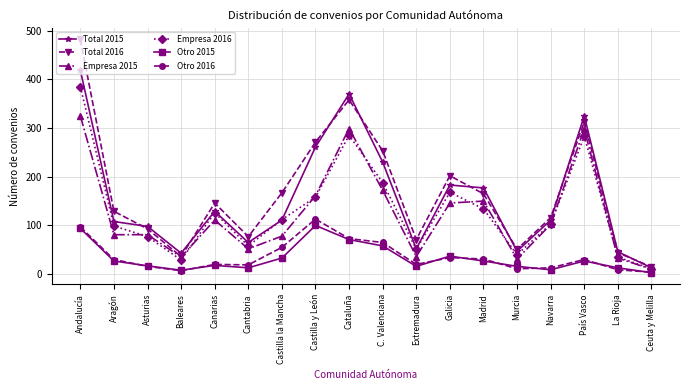

Rank the series by their maximum value, from lowest to highest.

Otro 2015, Otro 2016, Empresa 2015, Empresa 2016, Total 2015, Total 2016